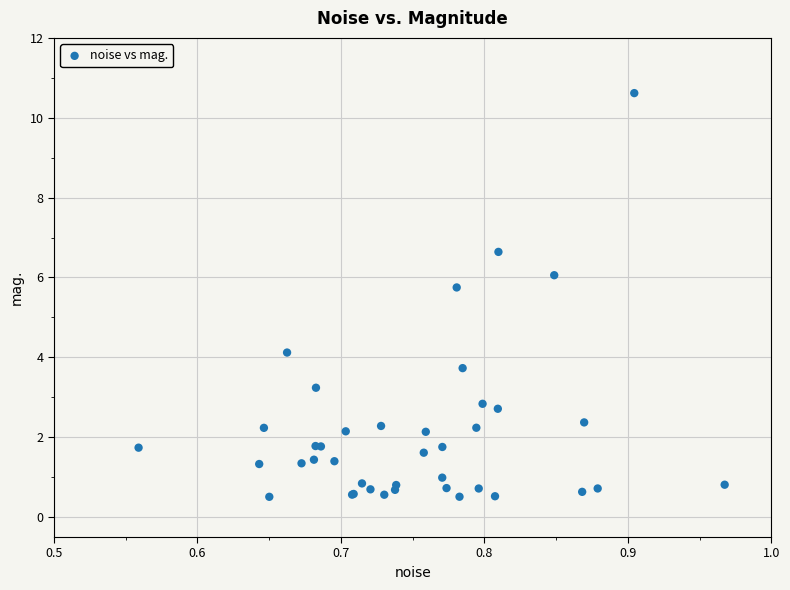

What Y value in the scatter plot is closest to 5?

5.8